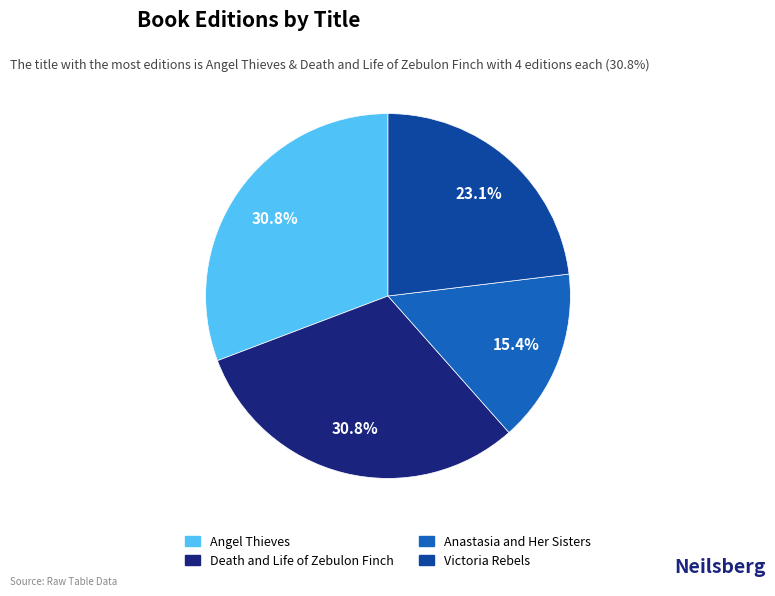

To the nearest percent, what percentage of the pie is Anastasia and Her Sisters?

15%